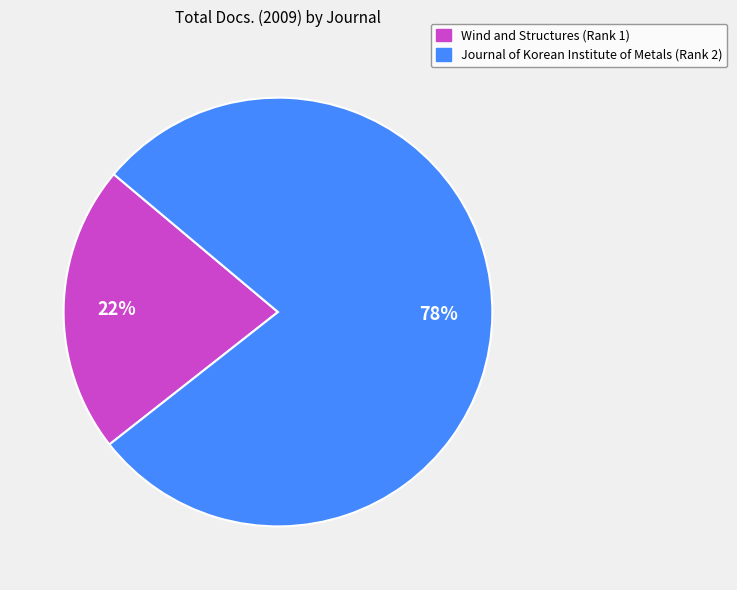

Combined, do Wind and Structures (Rank 1) and Journal of Korean Institute of Metals (Rank 2) account for over 50%?

Yes